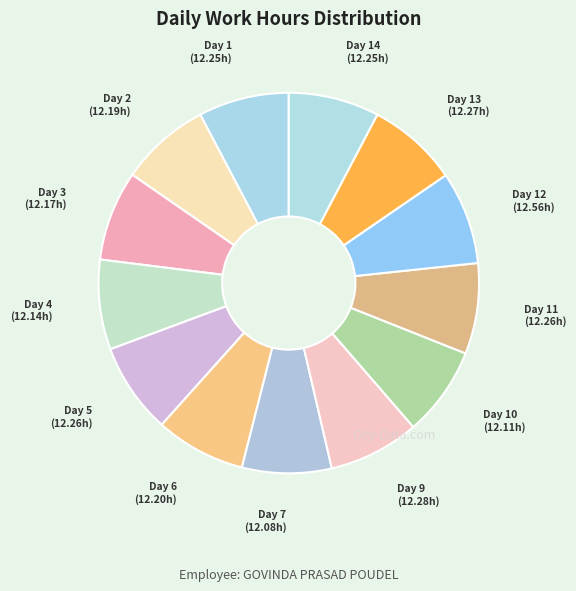

Do Day 12 and Day 14 together represent more than half of the pie?

No